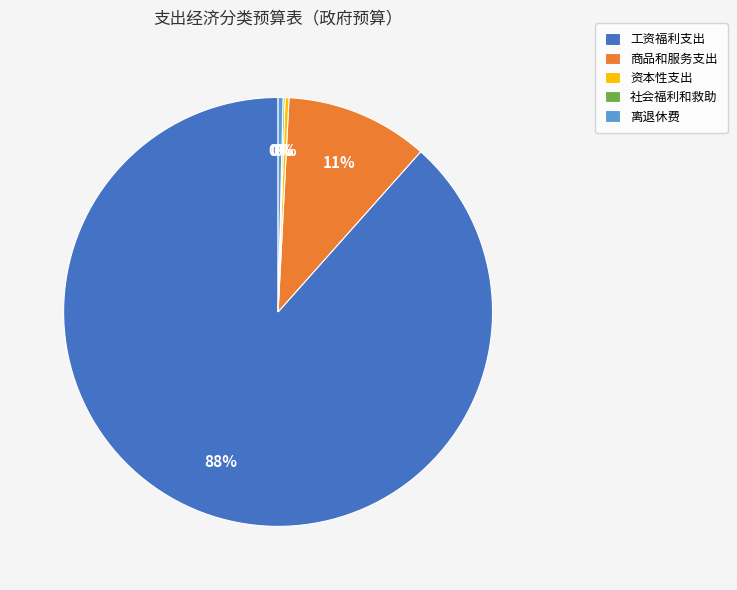

Combined, do 离退休费 and 工资福利支出 account for over 50%?

Yes